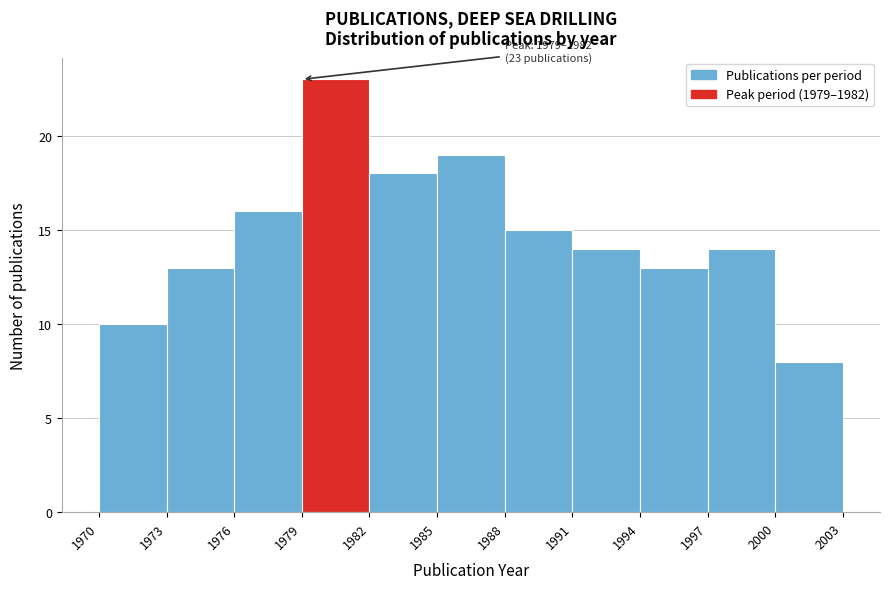

Over which range of the x-axis is the bar tallest?

1979 to 1982